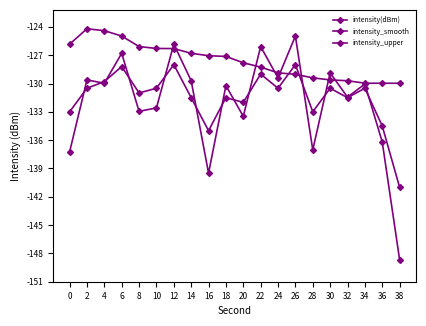

Reading left to right, list all the values displayed in this chart.

intensity(dBm): 0=-137.2	2=-129.6	4=-130.0	6=-126.8	8=-133.0	10=-132.6	12=-125.8	14=-129.7	16=-139.5	18=-130.2	20=-133.5	22=-126.1	24=-129.4	26=-125.0	28=-137.0	30=-128.9	32=-131.4	34=-130.0	36=-136.2	38=-148.7
intensity_smooth: 0=-133.0	2=-130.5	4=-129.8	6=-128.2	8=-131.0	10=-130.5	12=-128.0	14=-131.5	16=-135.0	18=-131.5	20=-132.0	22=-129.0	24=-130.5	26=-128.0	28=-133.0	30=-130.5	32=-131.5	34=-130.5	36=-134.5	38=-141.0
intensity_upper: 0=-125.8	2=-124.2	4=-124.4	6=-125.0	8=-126.1	10=-126.3	12=-126.3	14=-126.8	16=-127.1	18=-127.1	20=-127.8	22=-128.3	24=-128.9	26=-129.0	28=-129.4	30=-129.6	32=-129.7	34=-130.0	36=-130.0	38=-130.0